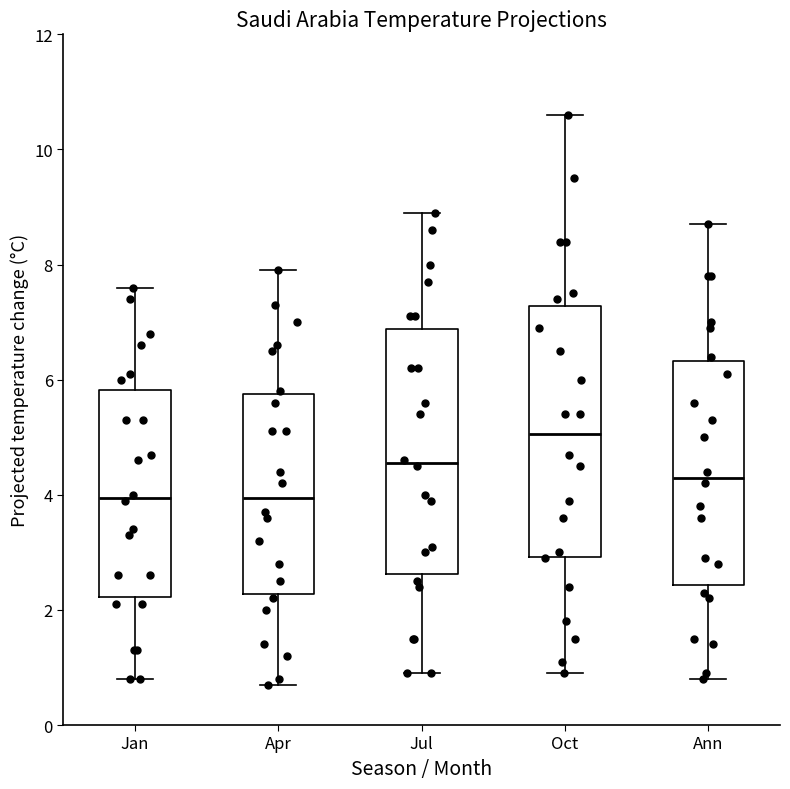

Reading left to right, read every box against the y-axis: the position of its median line, the range the box covers, and the ends of its whiskers. The values are not printed on the chart, so give them approximately, as read against the axis.

Jan: median 4.0, box 2.2 to 5.8, whiskers 0.8 to 7.6
Apr: median 4.0, box 2.2 to 5.8, whiskers 0.8 to 8.0
Jul: median 4.6, box 2.6 to 6.8, whiskers 1.0 to 9.0
Oct: median 5.0, box 3.0 to 7.2, whiskers 1.0 to 10.6
Ann: median 4.4, box 2.4 to 6.4, whiskers 0.8 to 8.8